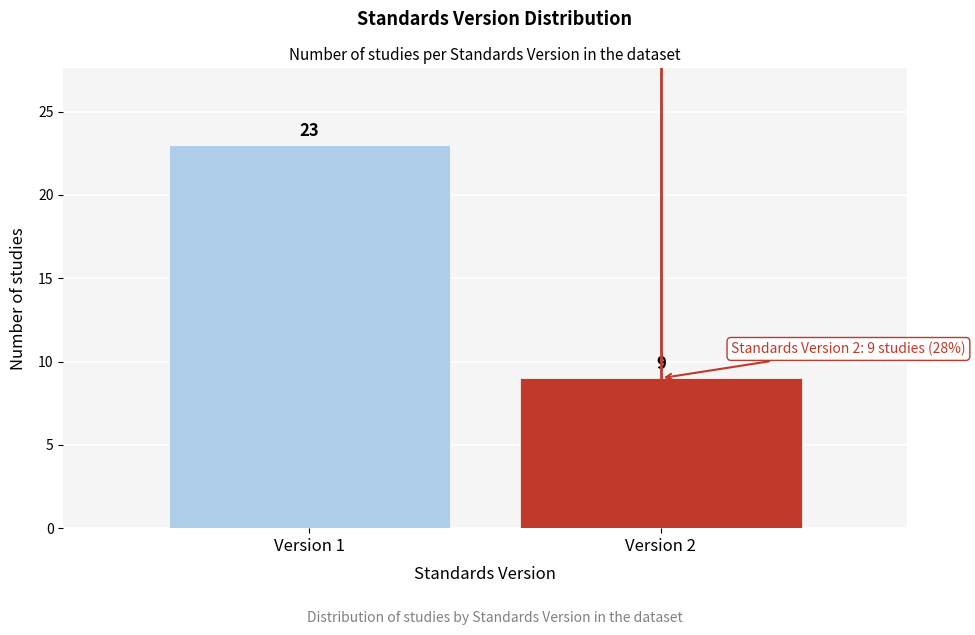

Reading left to right, extract all data points from this chart.

23	9